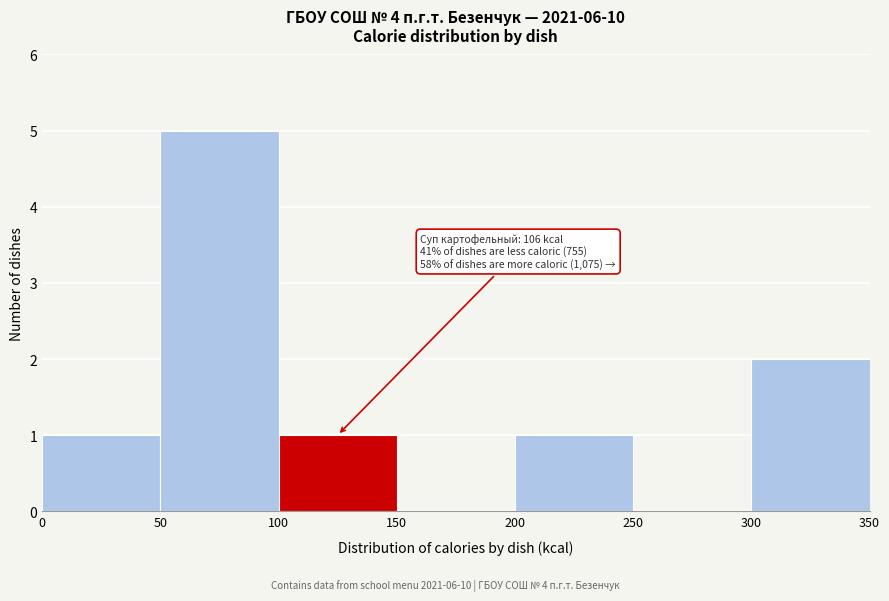

Over which range of the x-axis is the bar tallest?

50 to 100